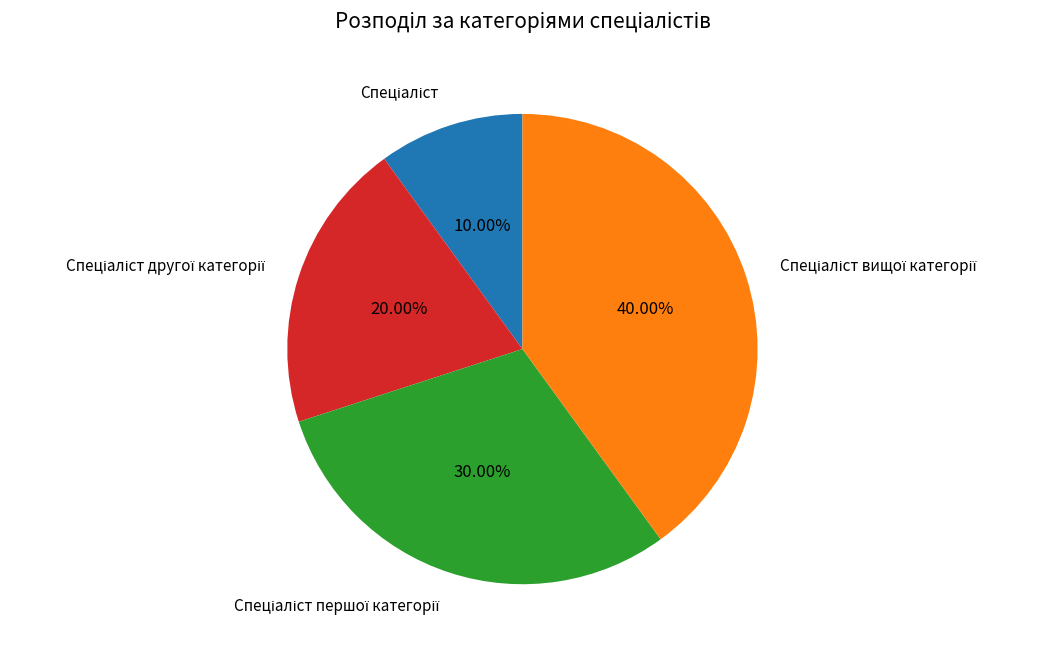

Count the number of slices in the pie.

4